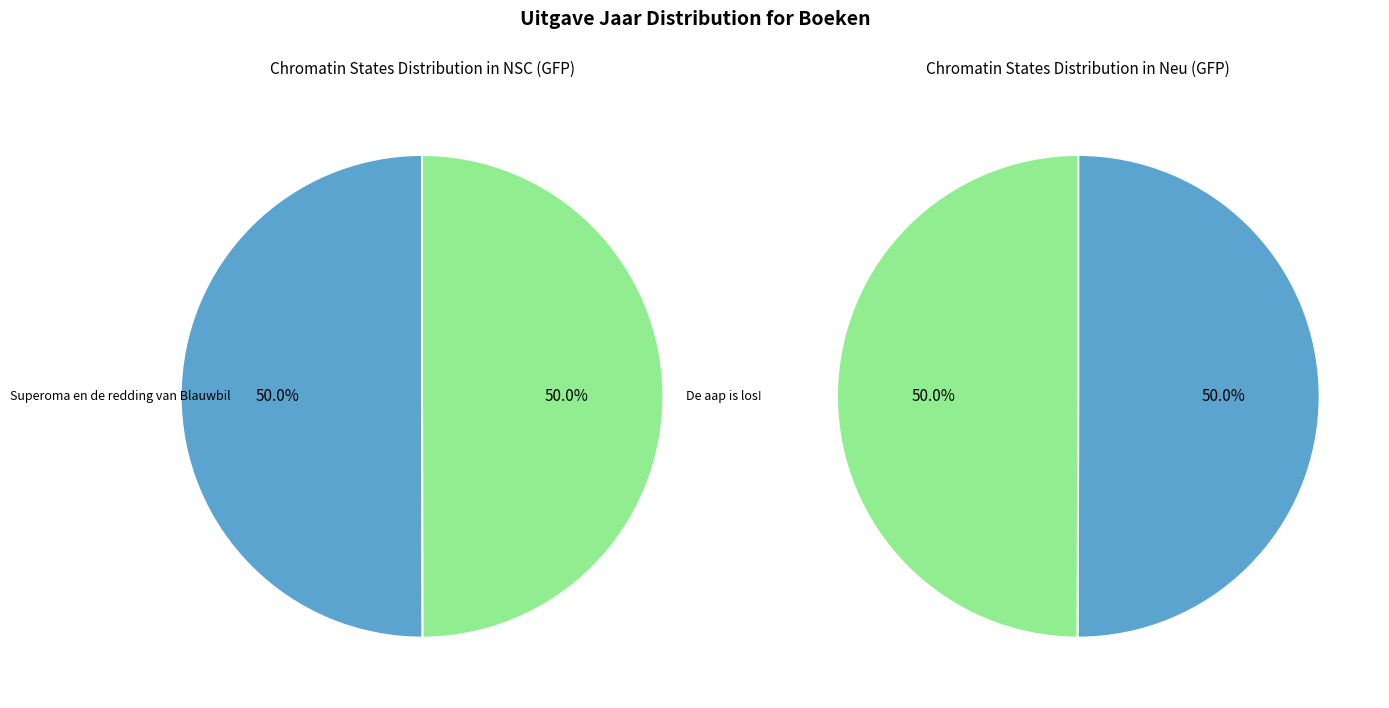

What percentage is NOT represented by De aap is los!?

50.0%